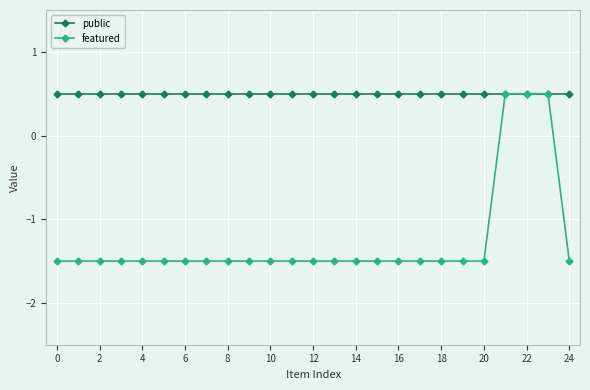

How many values in featured are above zero?

3